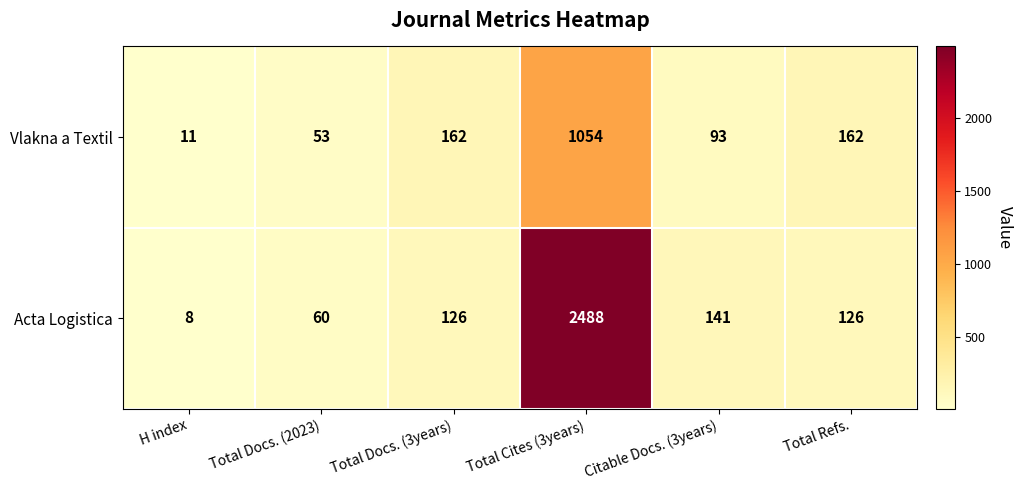

What is the approximate value of Vlakna a Textil at H index, to the nearest 10?

10